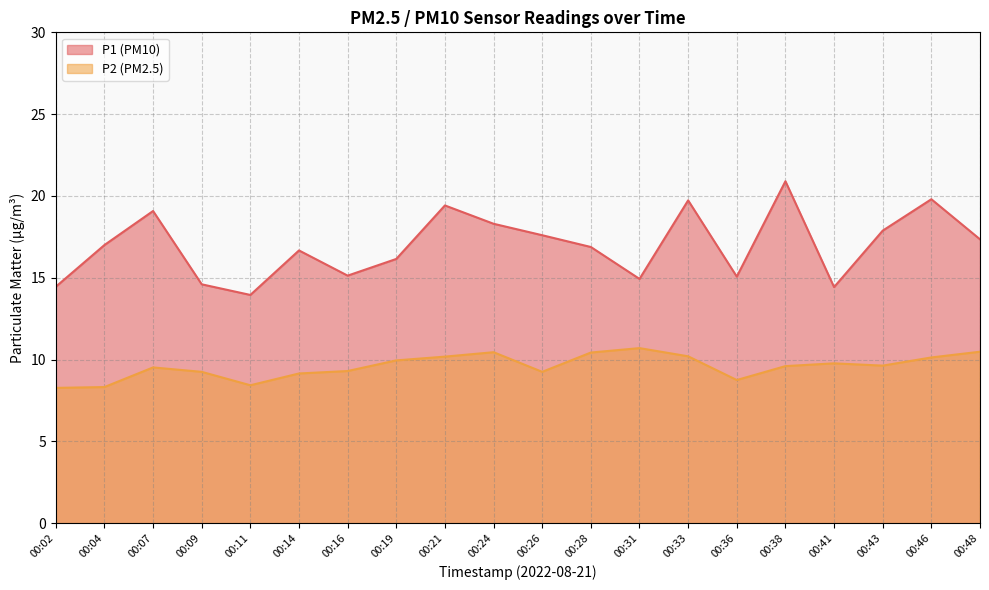

How many data points does each series have?

20